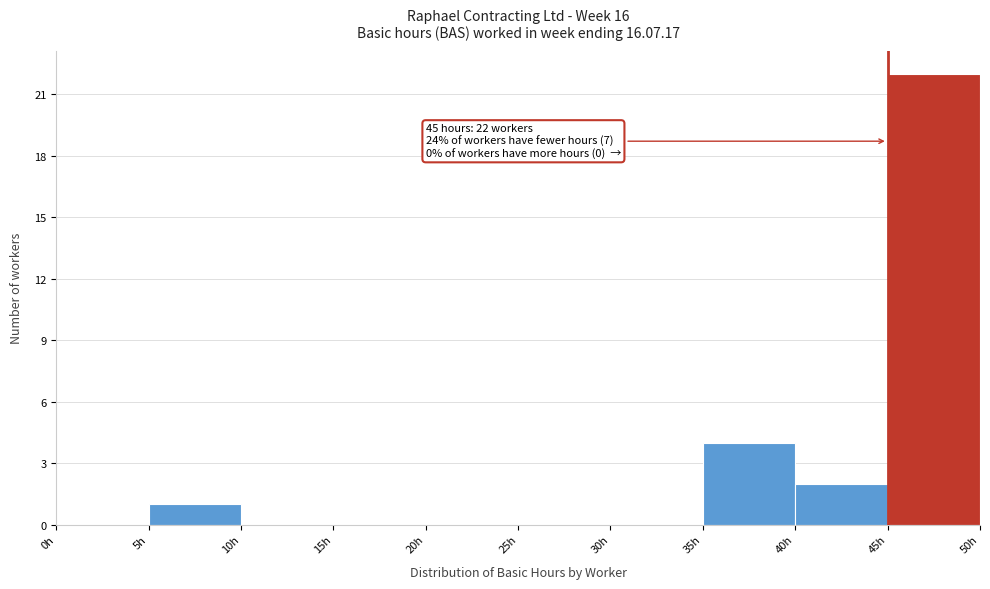

Over which range of the x-axis is the bar tallest?

45 to 50